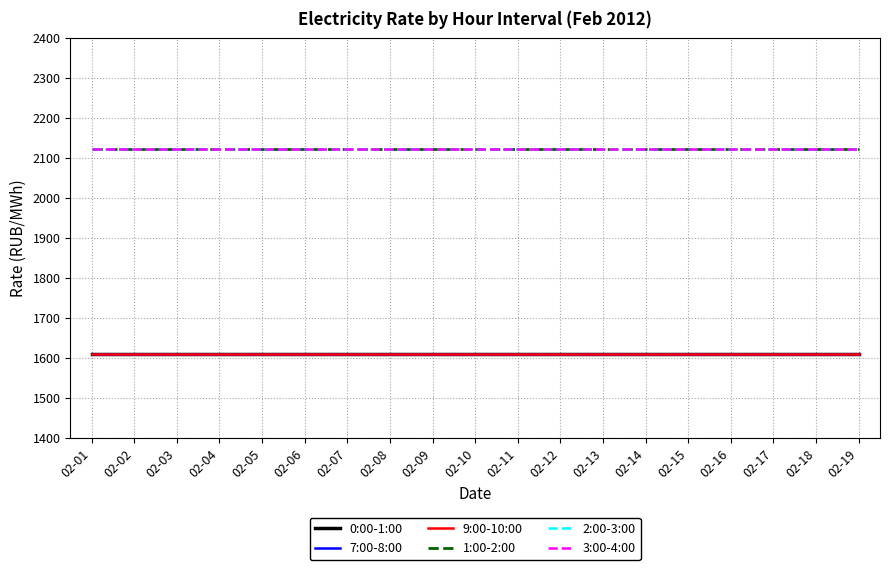

Is it true that 1:00-2:00 equals 661.2 at 02-10?

False